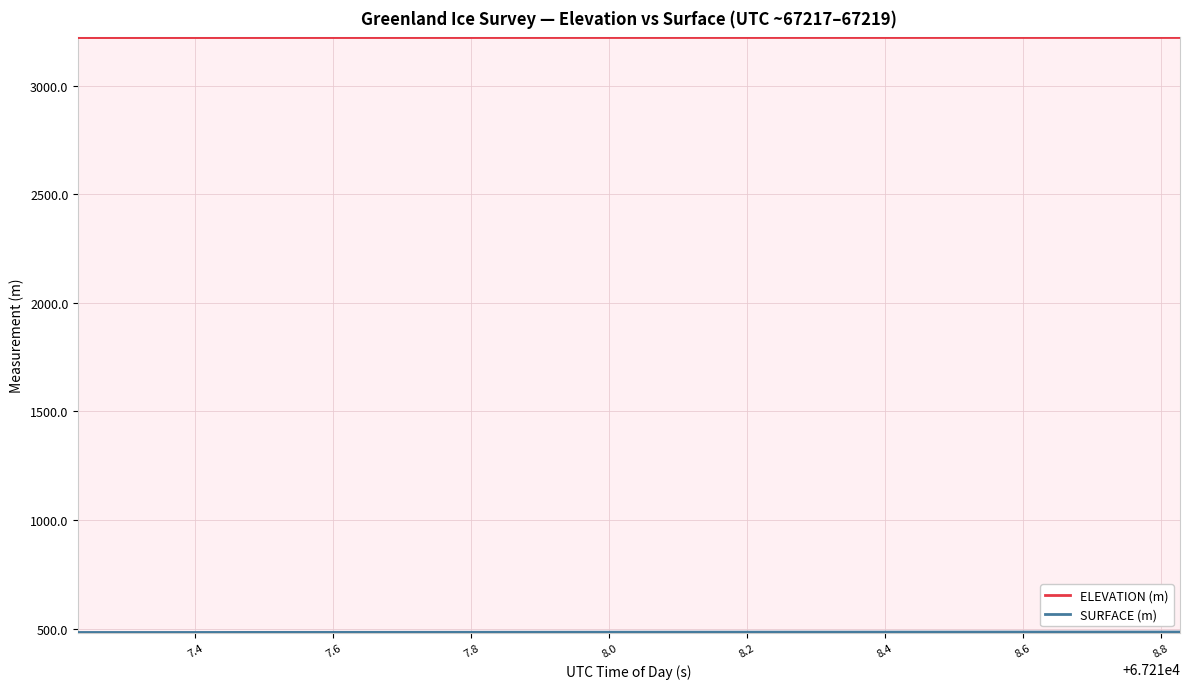

What is the minimum value shown in the chart?

482.2